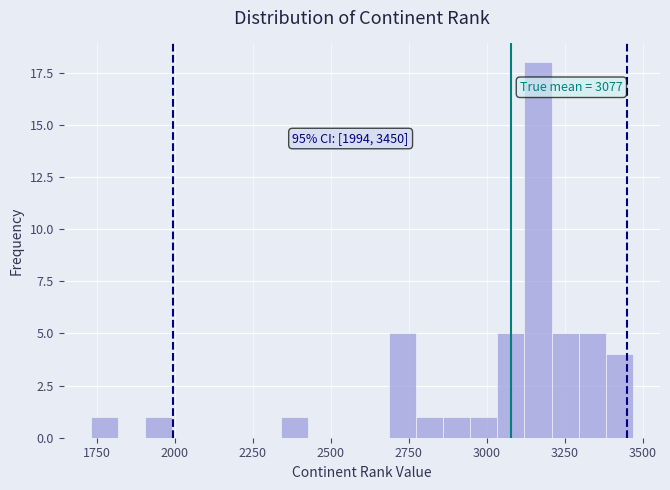

Read against the x-axis, roughly where is the centre of the tallest bar?

3150